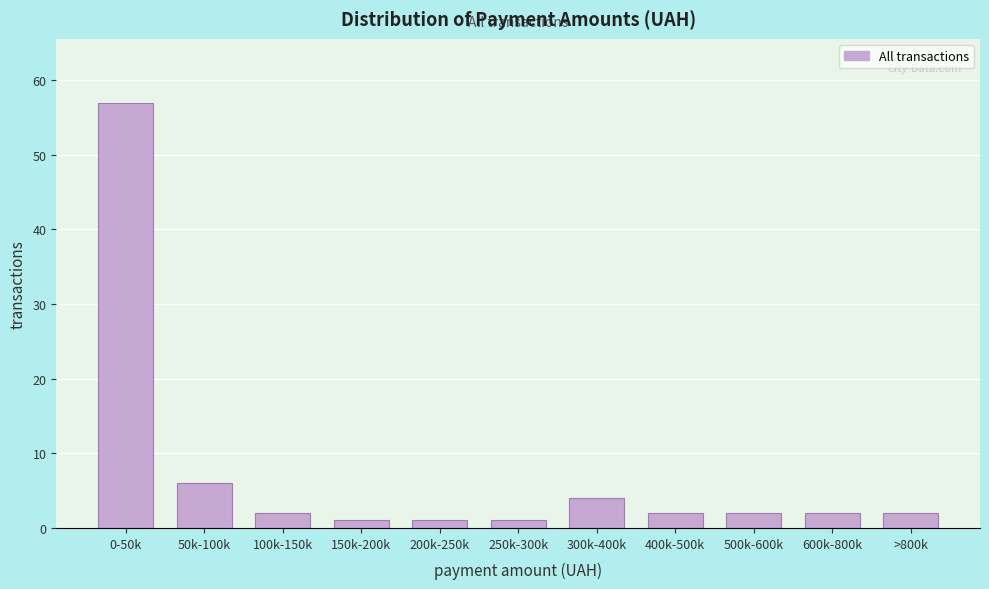

Reading left to right, list all the values displayed in this chart.

0-50k=57	50k-100k=6	100k-150k=2	150k-200k=1	200k-250k=1	250k-300k=1	300k-400k=4	400k-500k=2	500k-600k=2	600k-800k=2	>800k=2